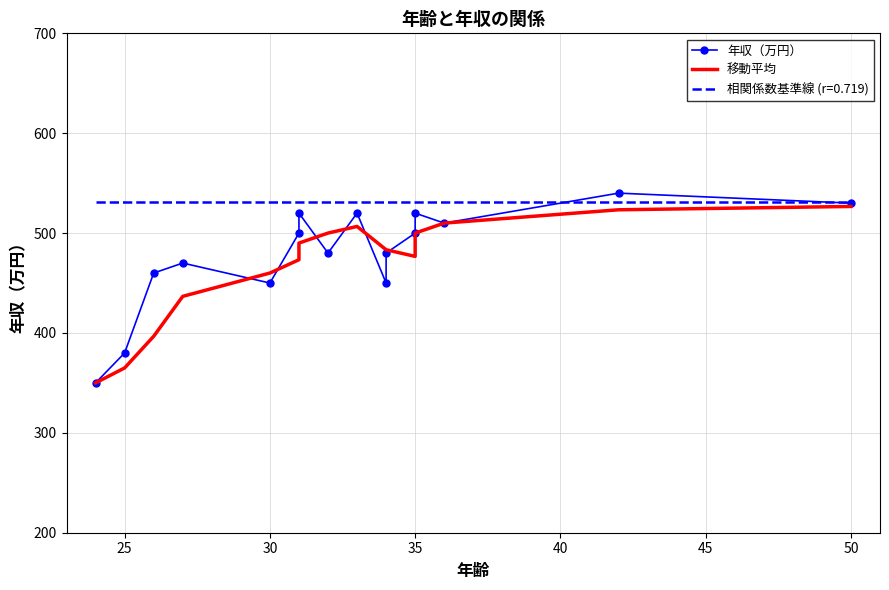

Is this an area chart (filled region under the line)?

No